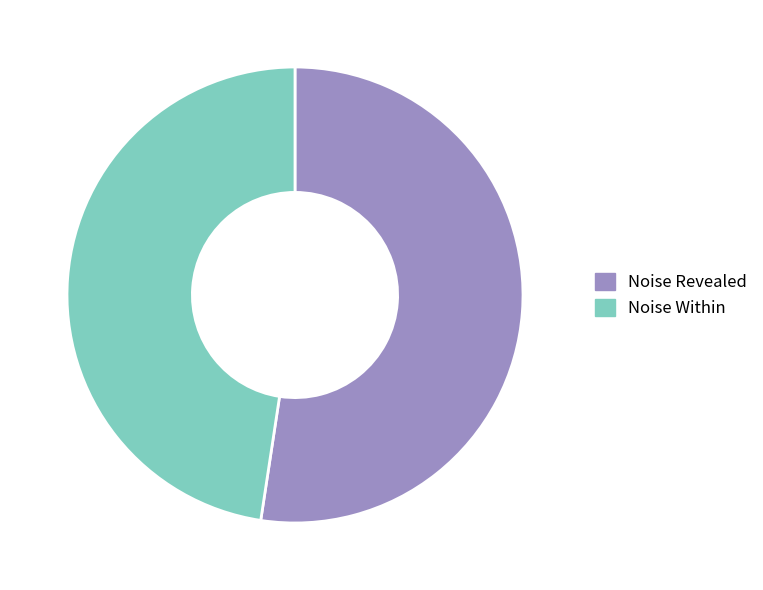

Rank the categories by value from highest to lowest.

Noise Revealed, Noise Within